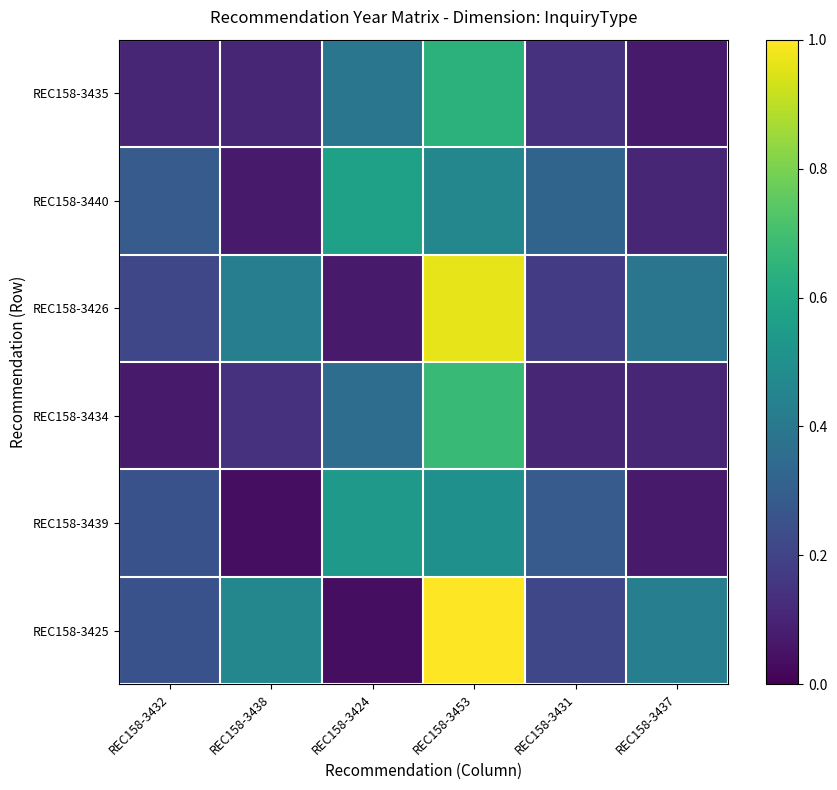

Which series has the largest total across all categories?

REC158-3425